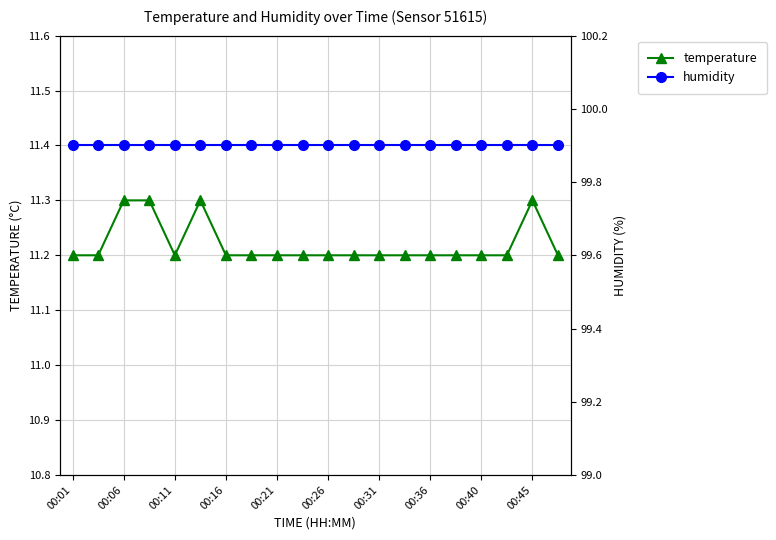

Is it true that temperature equals 6.6 at 00:31?

False